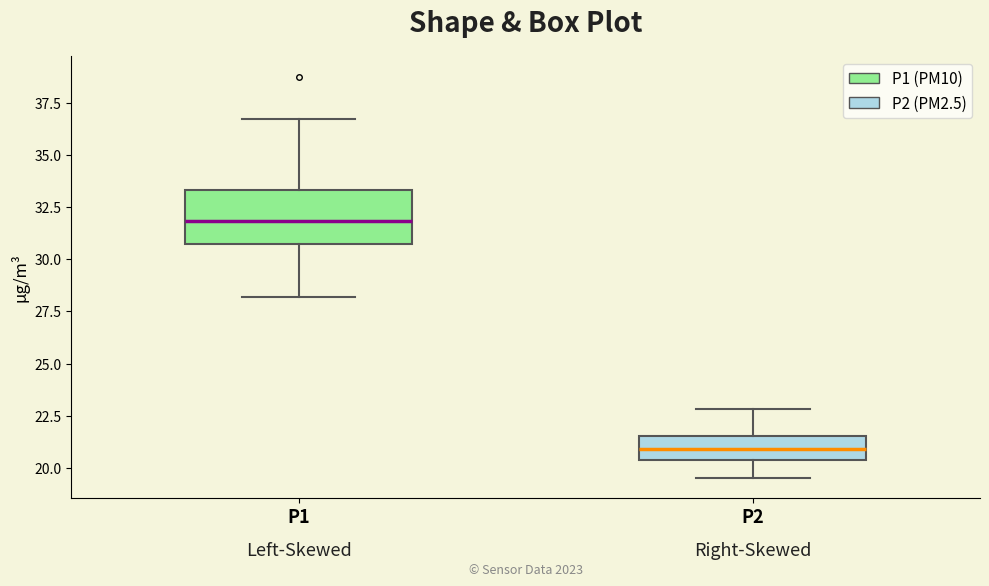

Which box has the lowest median line?

P2